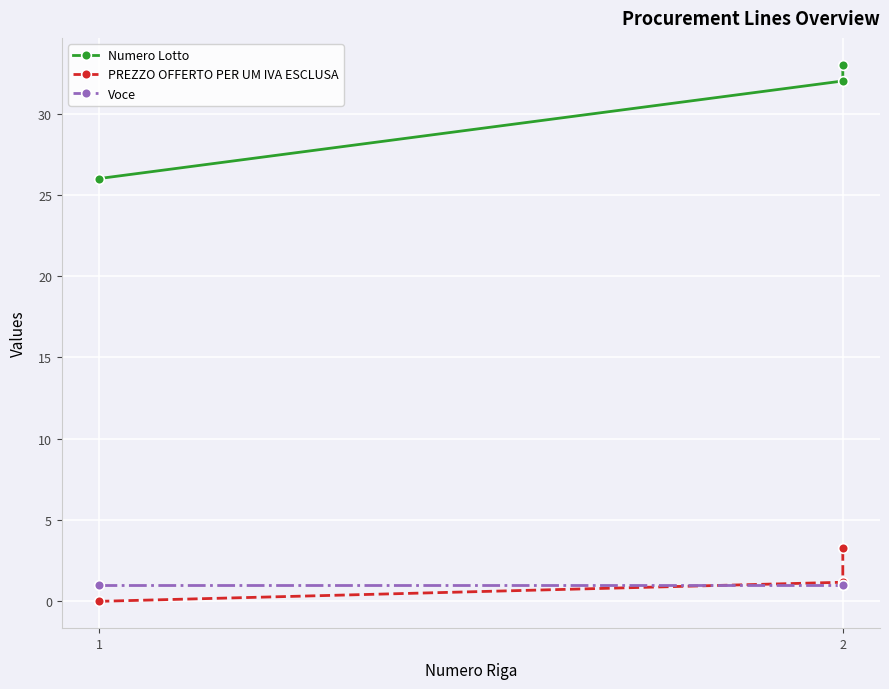

Reading left to right, extract all data points from this chart.

Numero Lotto: 26.0	32.0	33.0
PREZZO OFFERTO PER UM IVA ESCLUSA: 0.0	1.2	3.3
Voce: 1.0	1.0	1.0